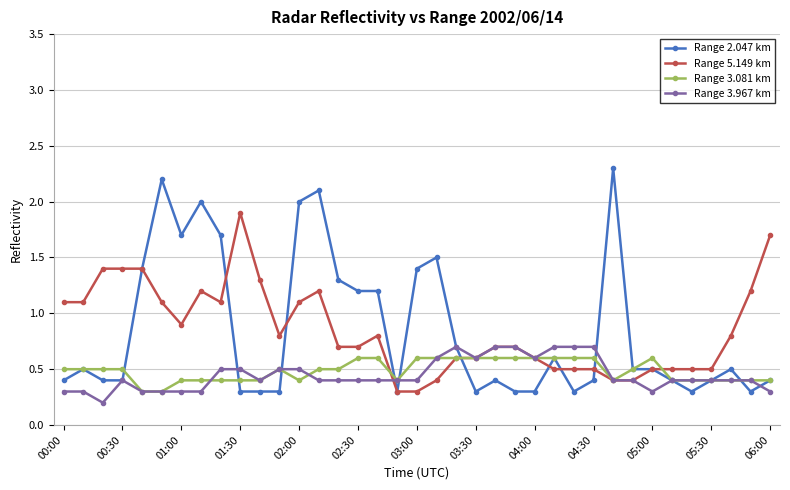

What is the average value of the Range 5.149 km series?

0.8